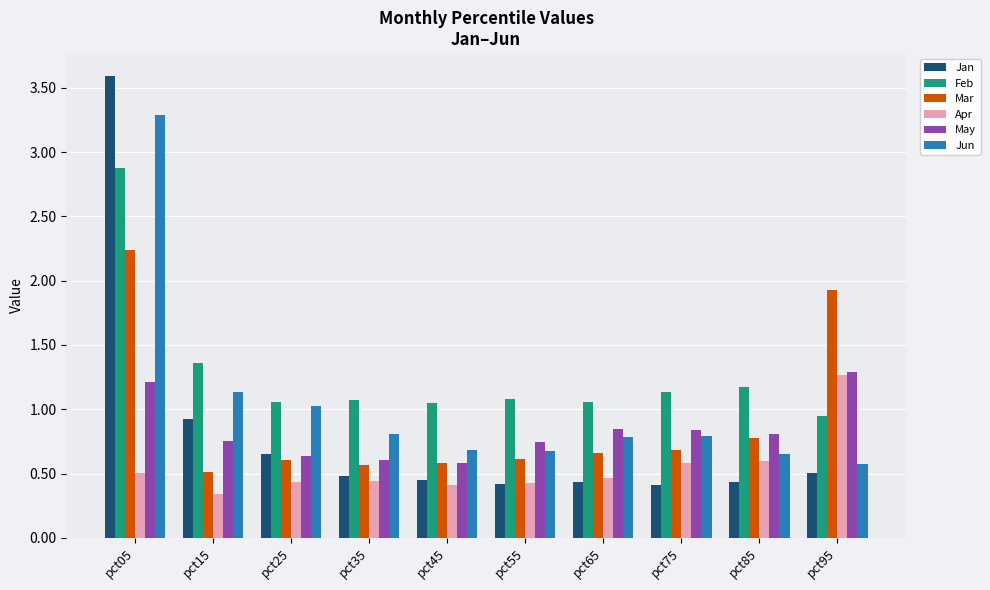

What is the greatest value displayed?

3.6